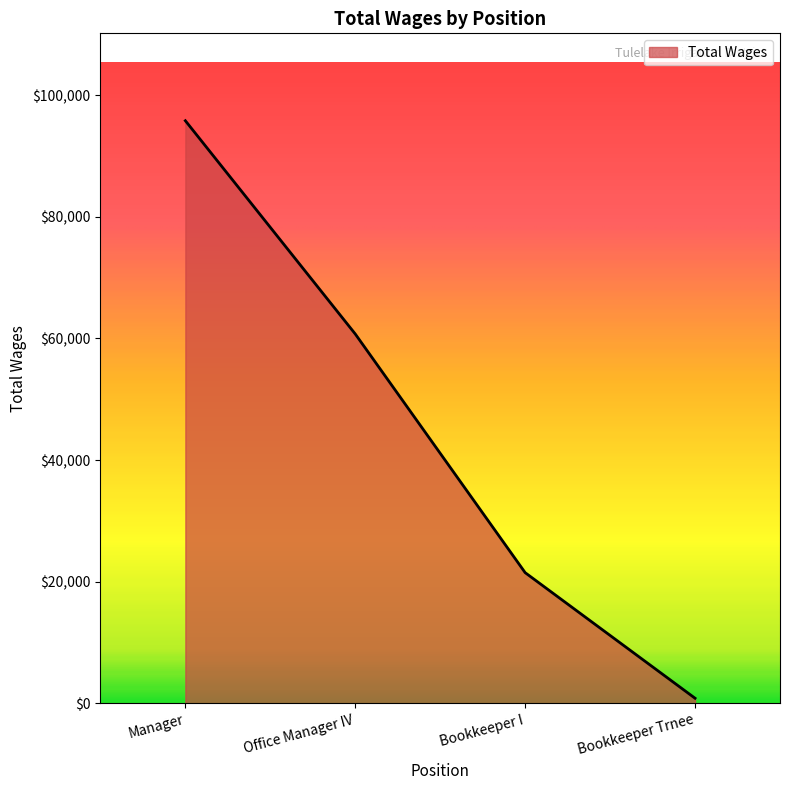

Is it true that the value at Office Manager IV is 60736?

True